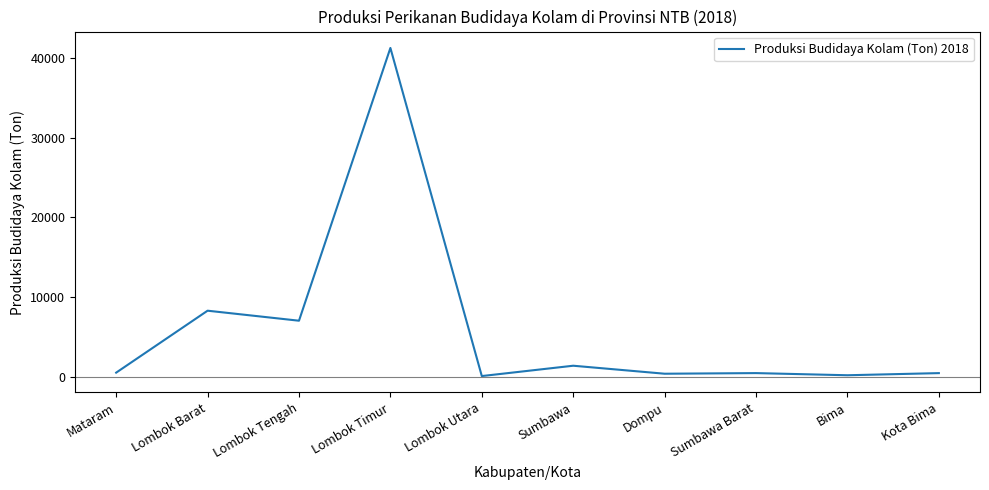

At which category does the chart reach its peak across all series?

Lombok Timur